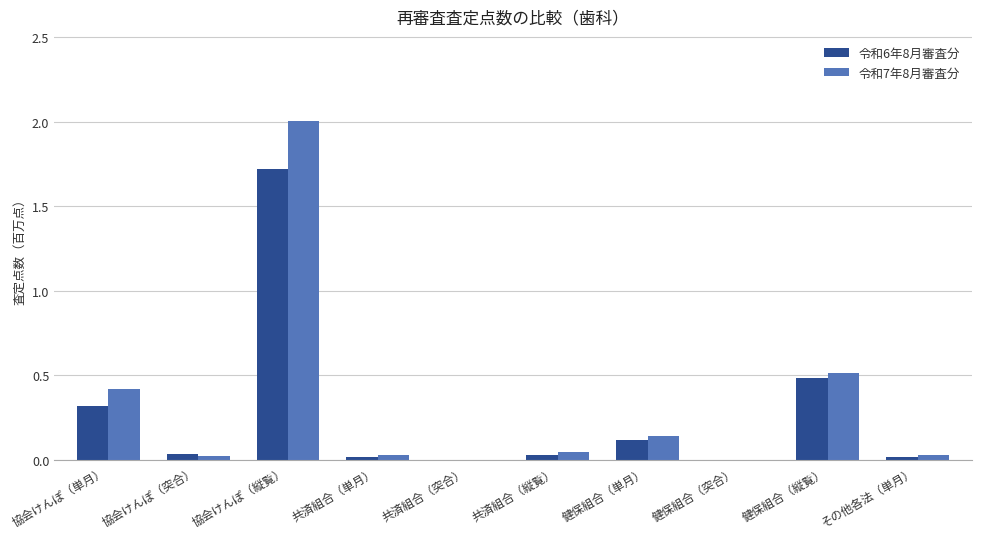

The value of 令和6年8月審査分 at 協会けんぽ（突合） is 0.0. True or false?

True